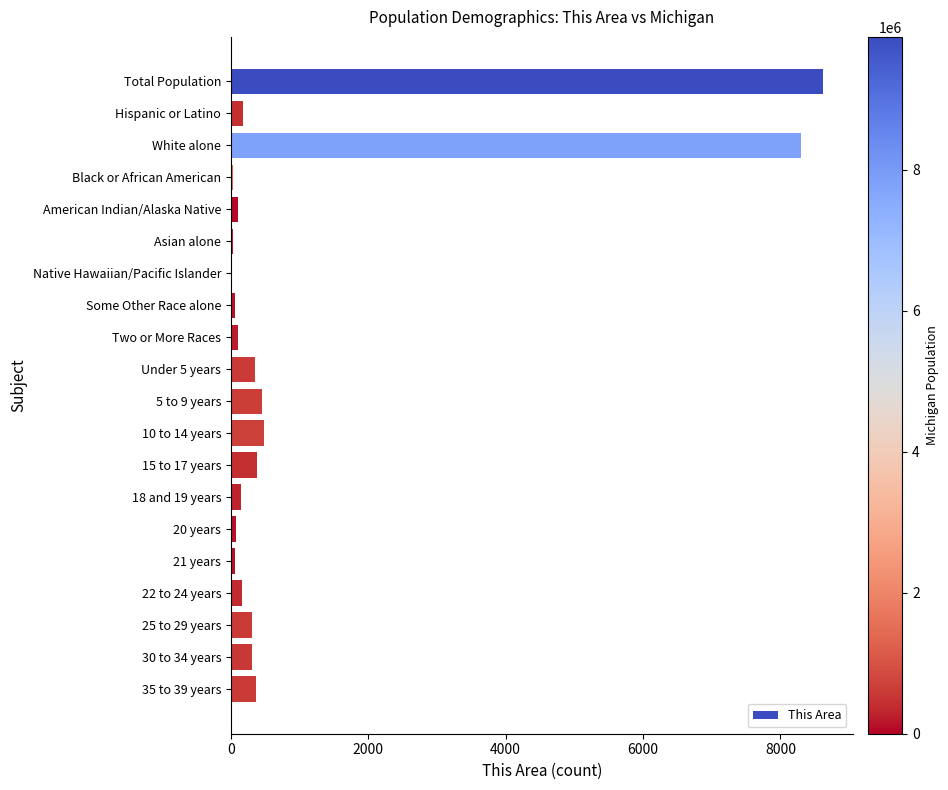

At which category does the chart reach its peak across all series?

Total Population